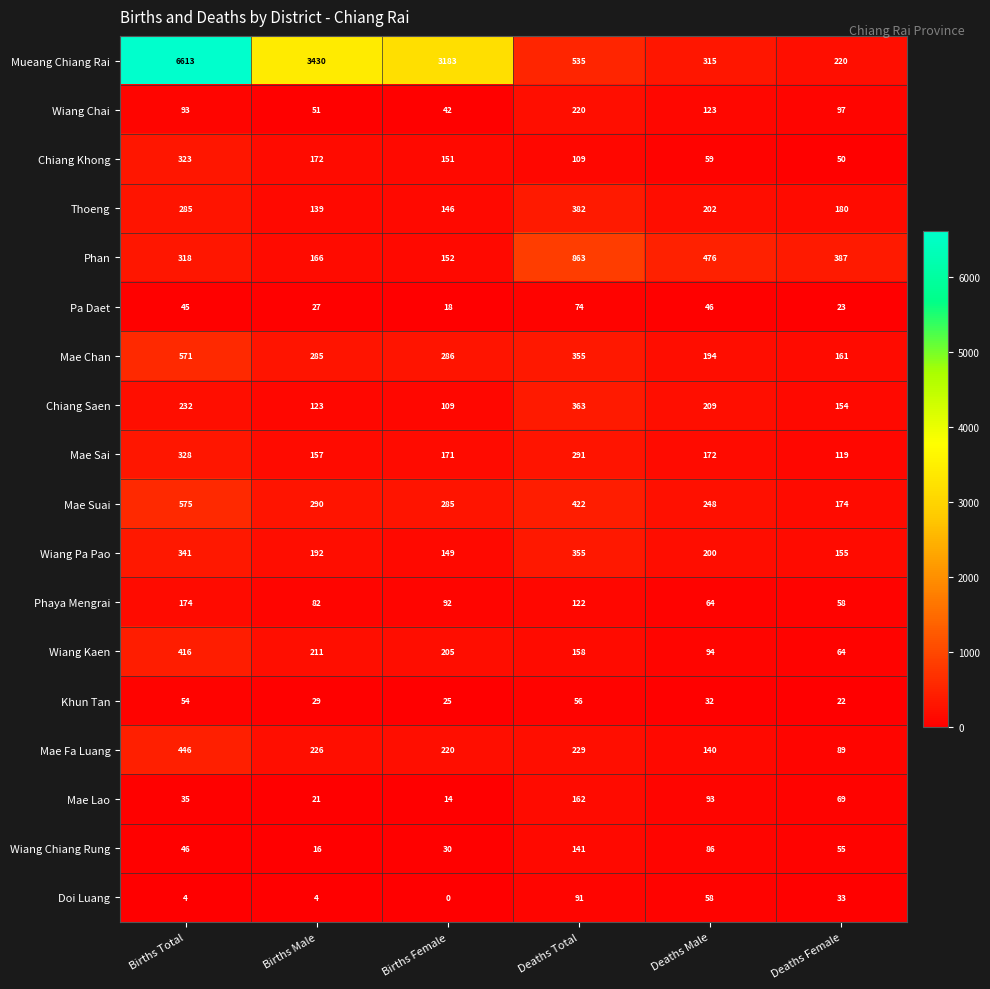

At how many categories does at least one series exceed 2724?

3